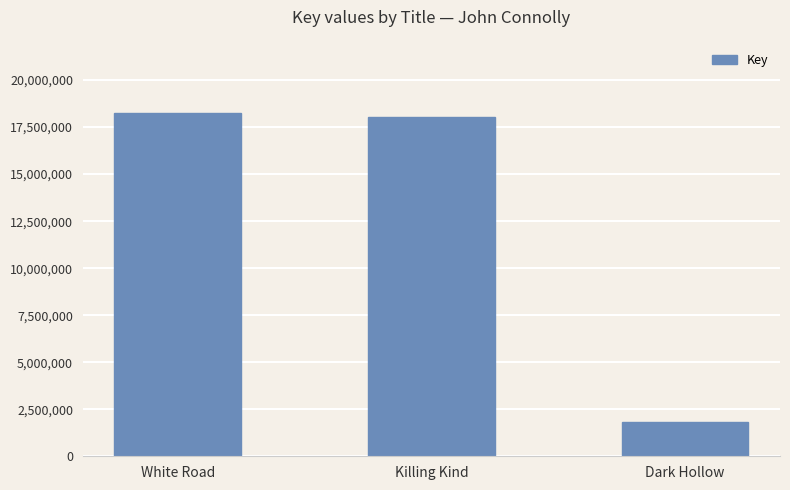

Count the number of data series in this chart.

1